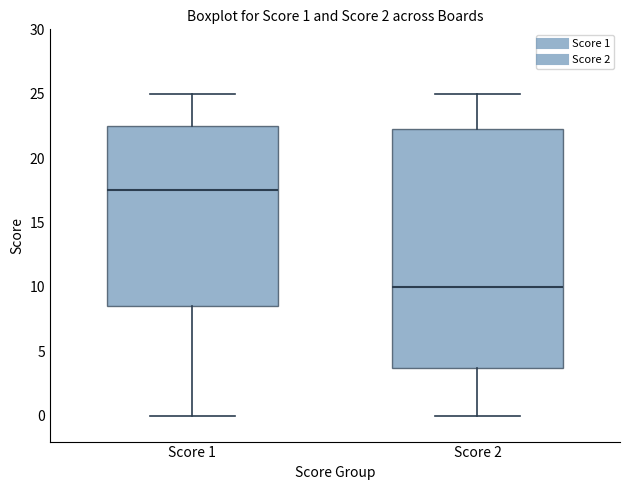

Which box has the highest median line?

Score 1